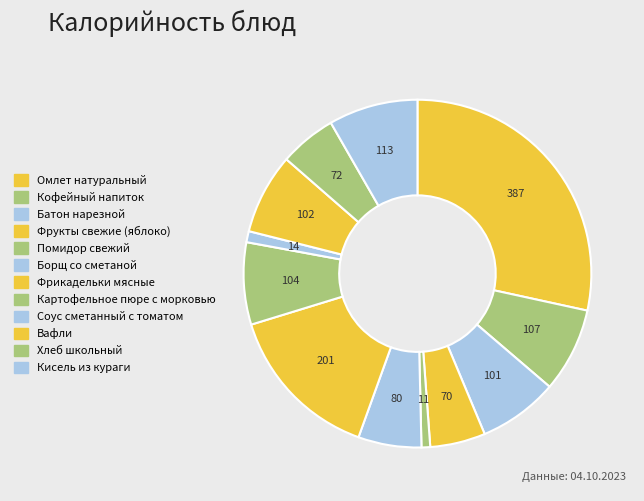

How many segments does this pie chart have?

12